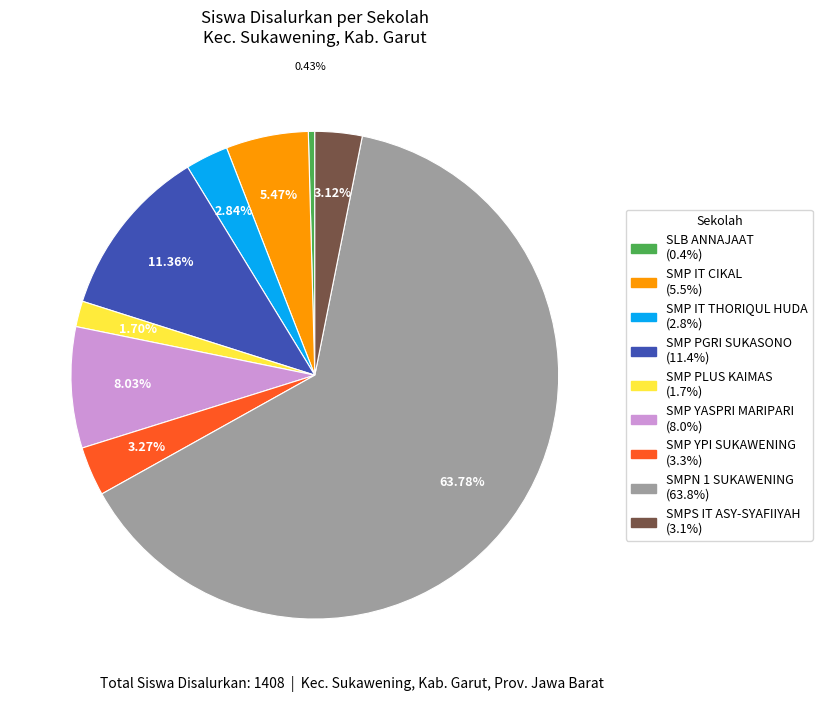

To the nearest percent, what is the difference between the largest and smallest slice percentages?

63%